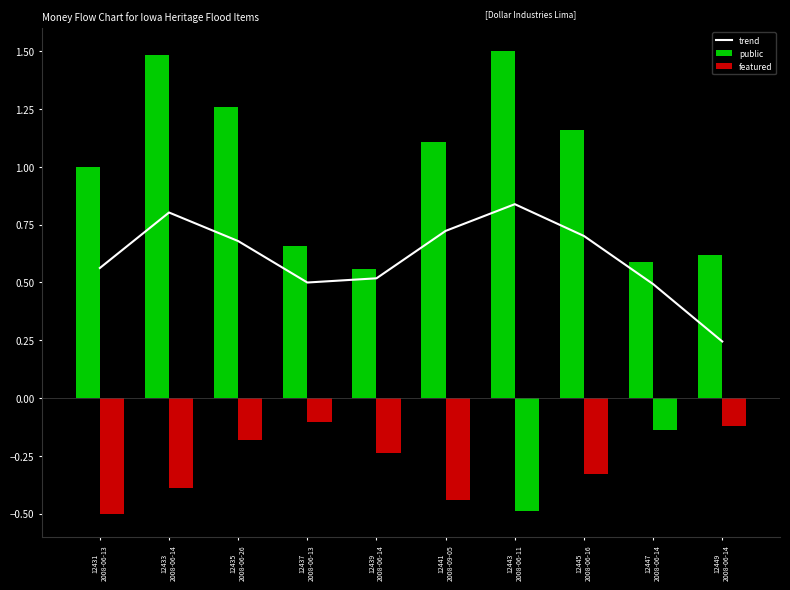

Which series has the widest spread of values?

public